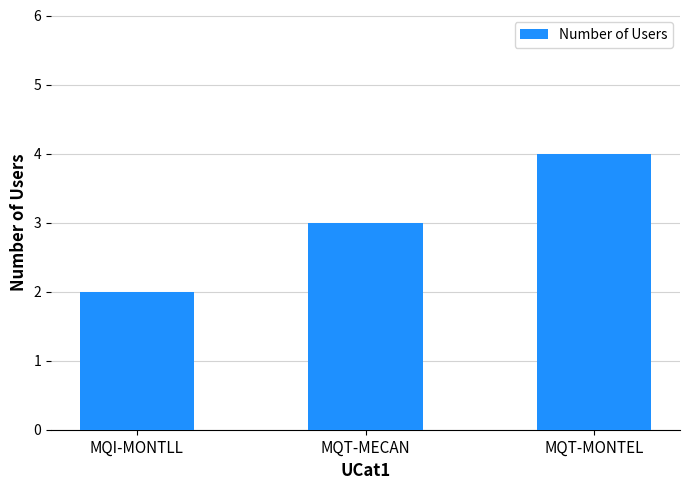

Does the chart contain stacked bars?

No